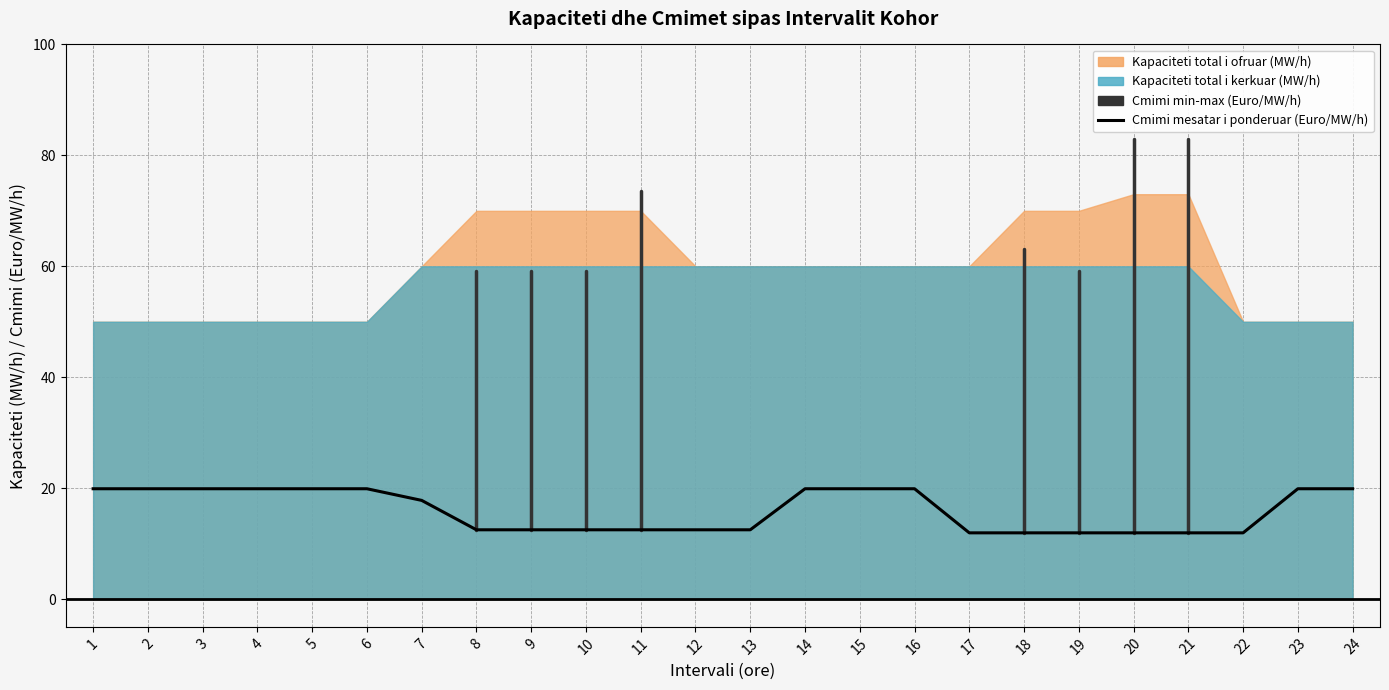

True or false: Cmimi i ofertes me te ulet (Euro/MW/h) has more than 0 interior local peaks.

False